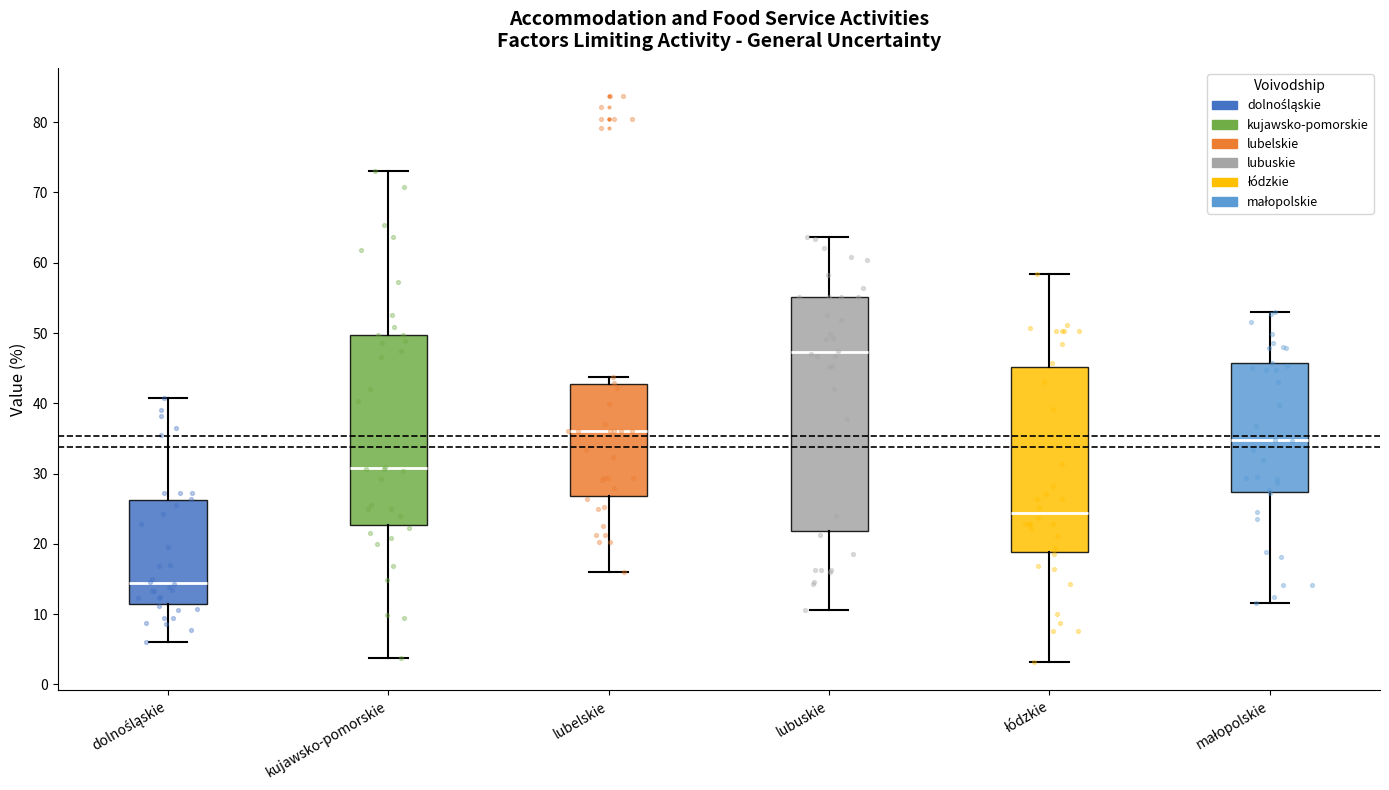

Where does the median line of the box for dolnośląskie sit on the y-axis? The values are not printed on the chart, so give them approximately, as read against the axis.

14